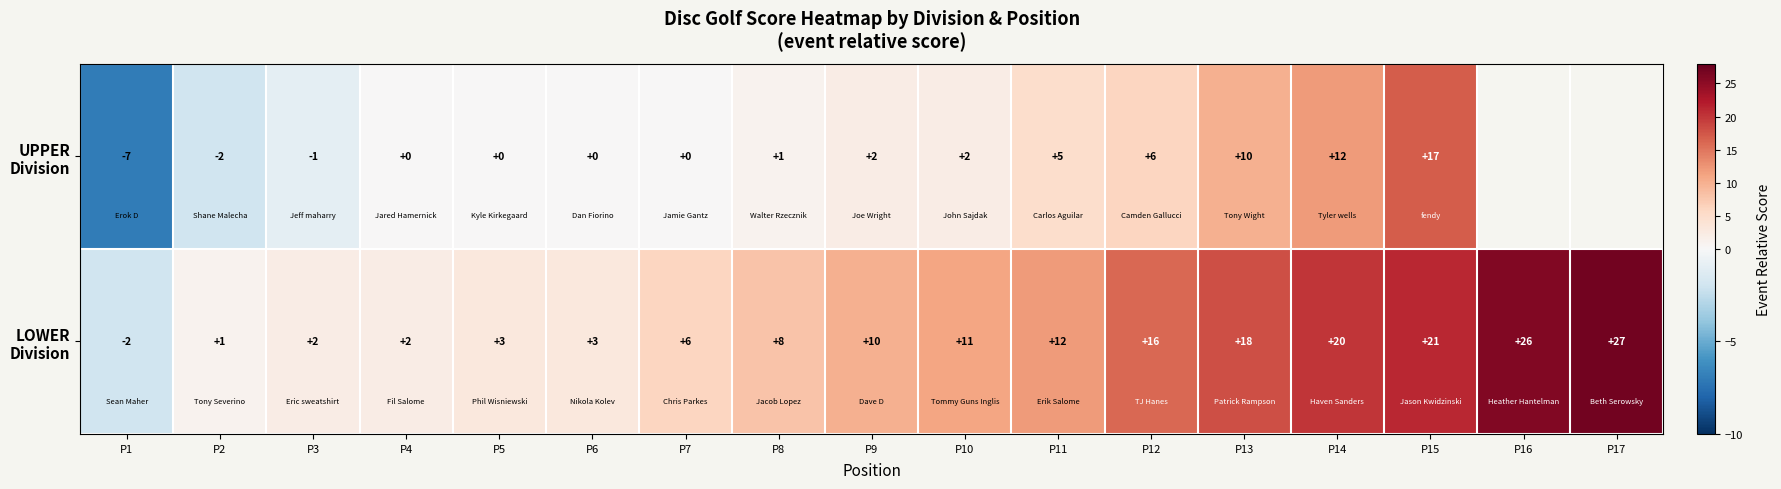

What is the total value across all series at P4?

2